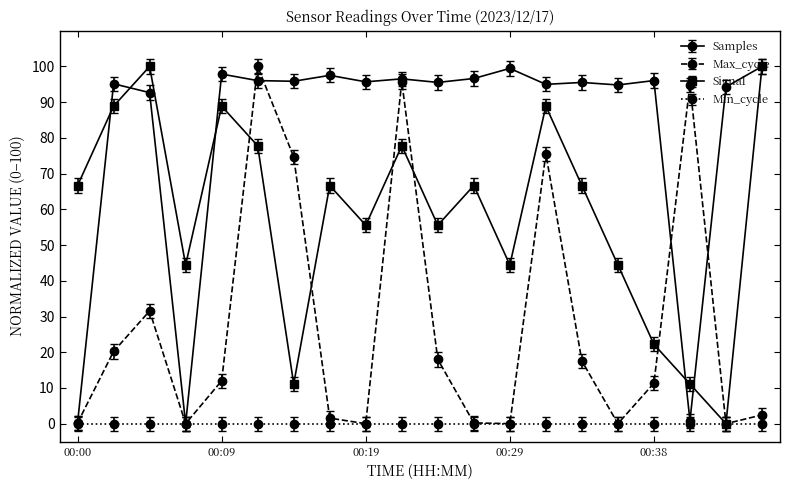

True or false: Max_cycle and Samples intersect in this chart.

True